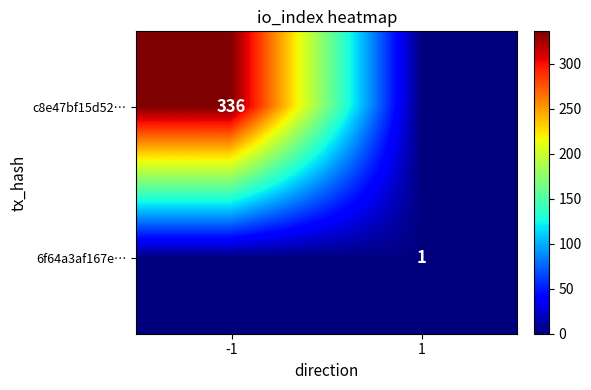

At which category does the chart reach its peak across all series?

-1